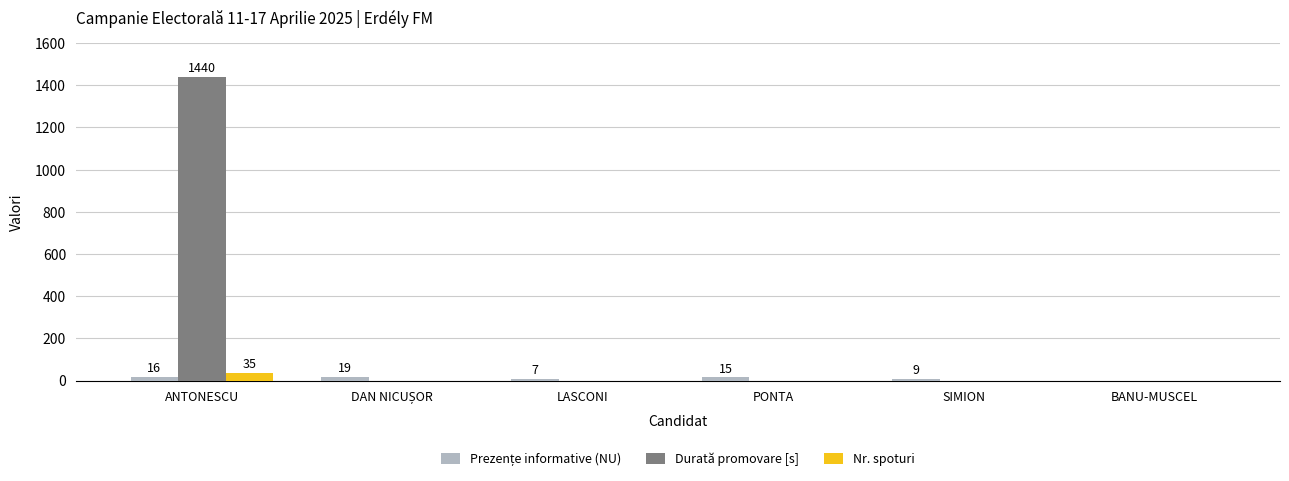

What is the maximum value for Nr. spoturi?

35